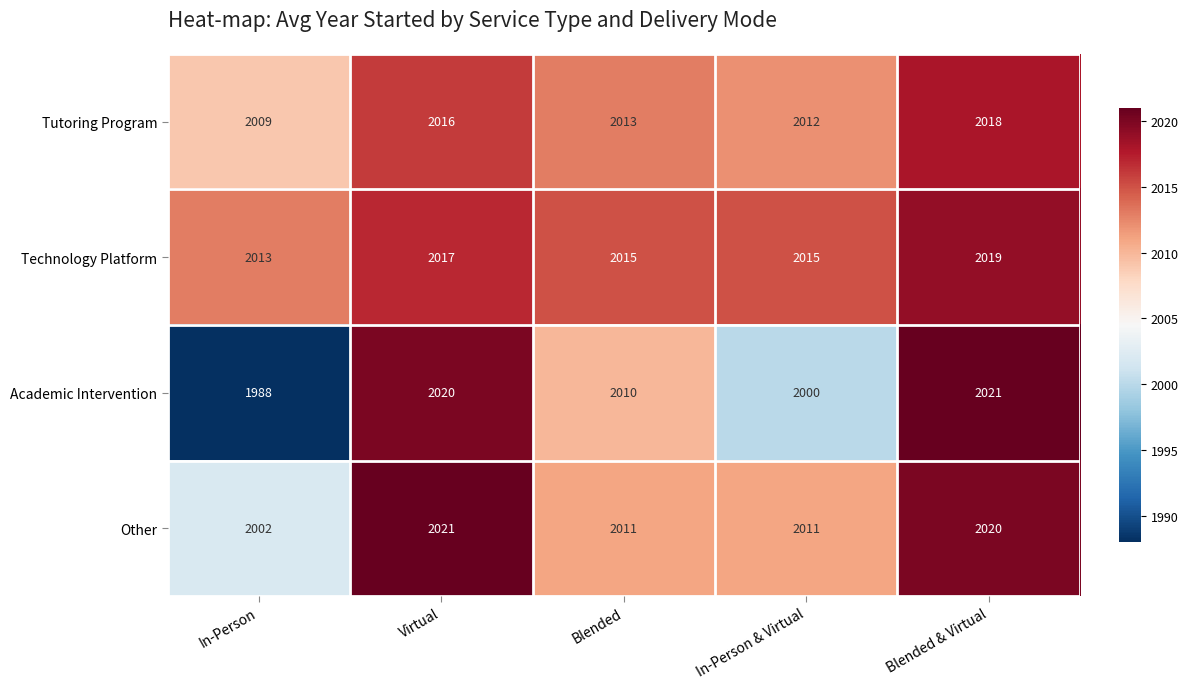

What is the total value across all series at Blended?

8049